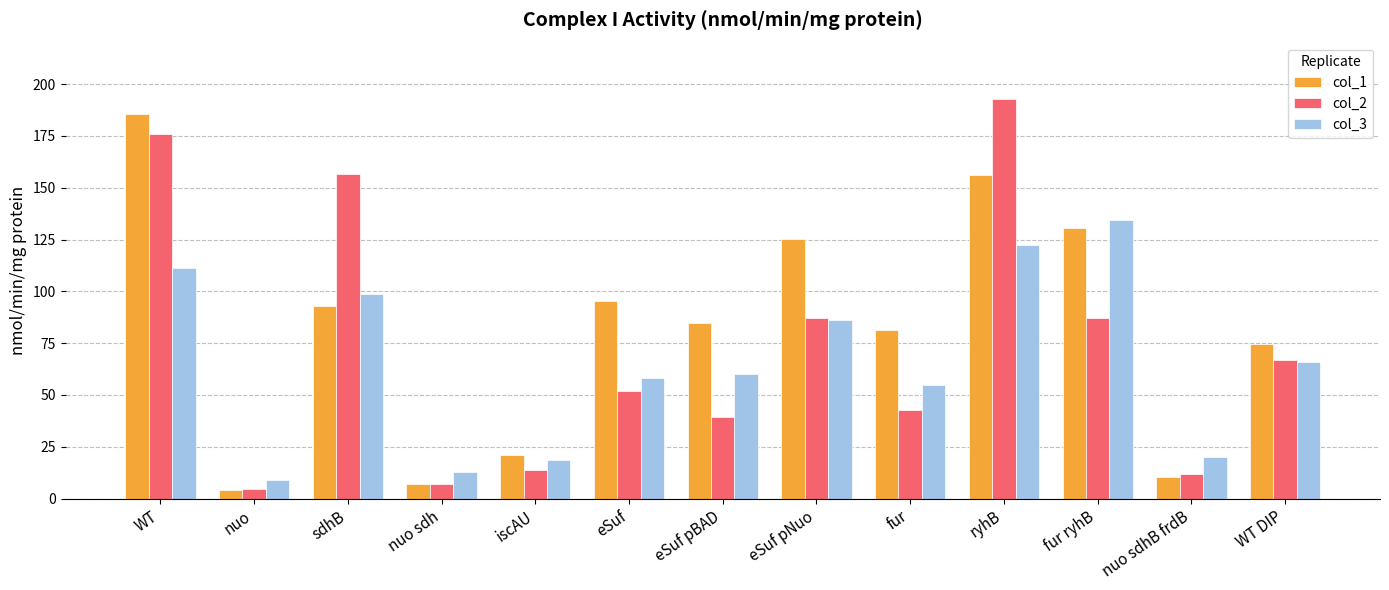

What is the approximate value of col_1 at eSuf pNuo?

125.4